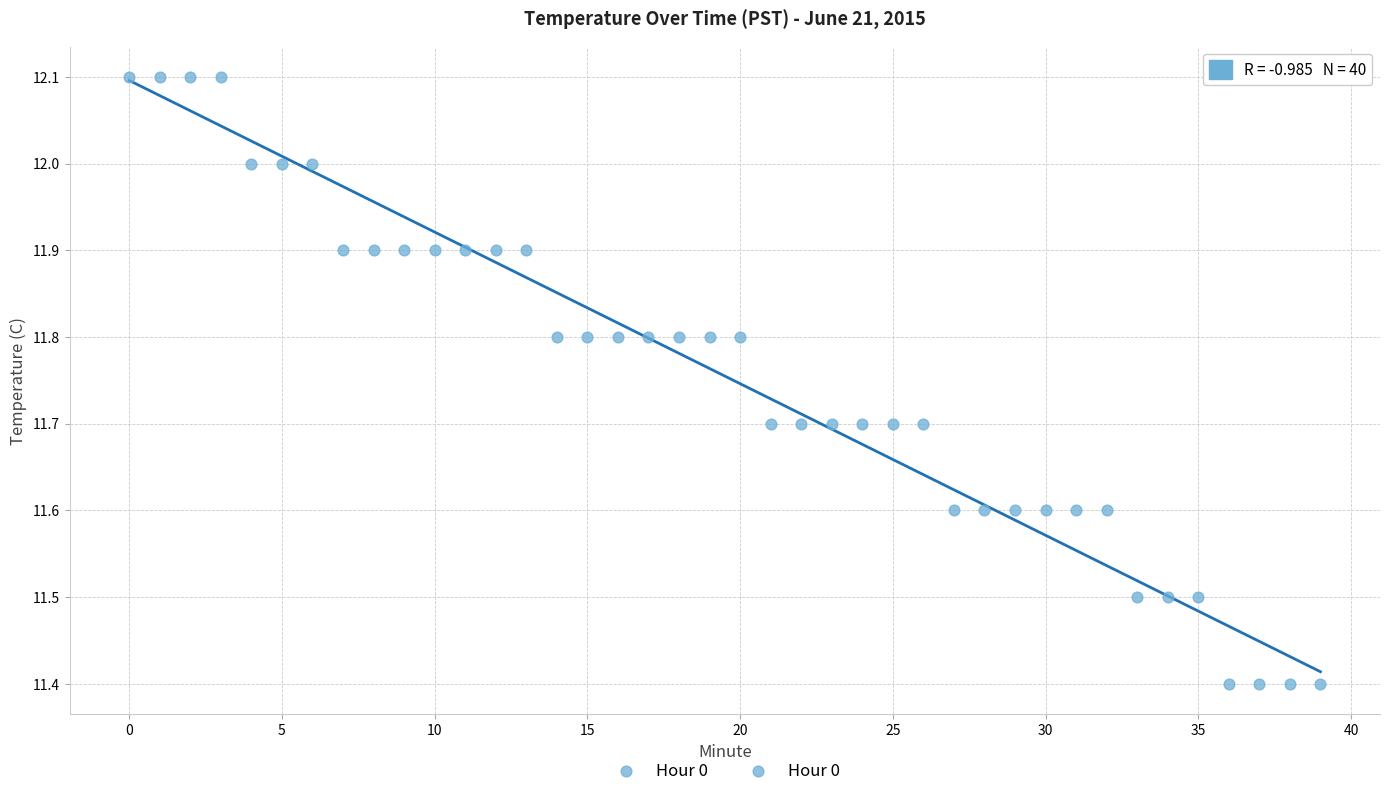

What is the range of Y values (max minus min)?

0.7